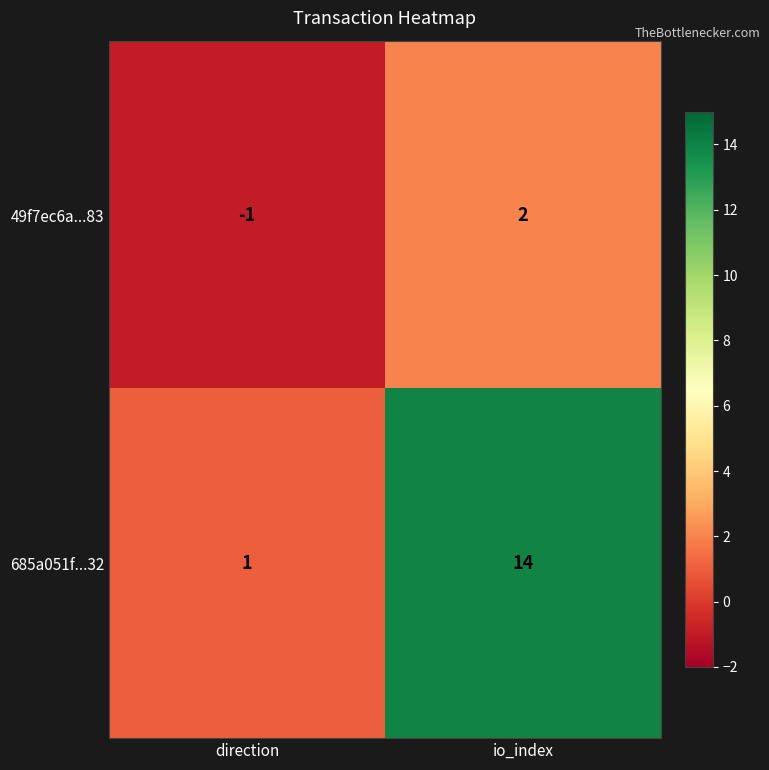

Which series has the largest total across all categories?

685a051f...32